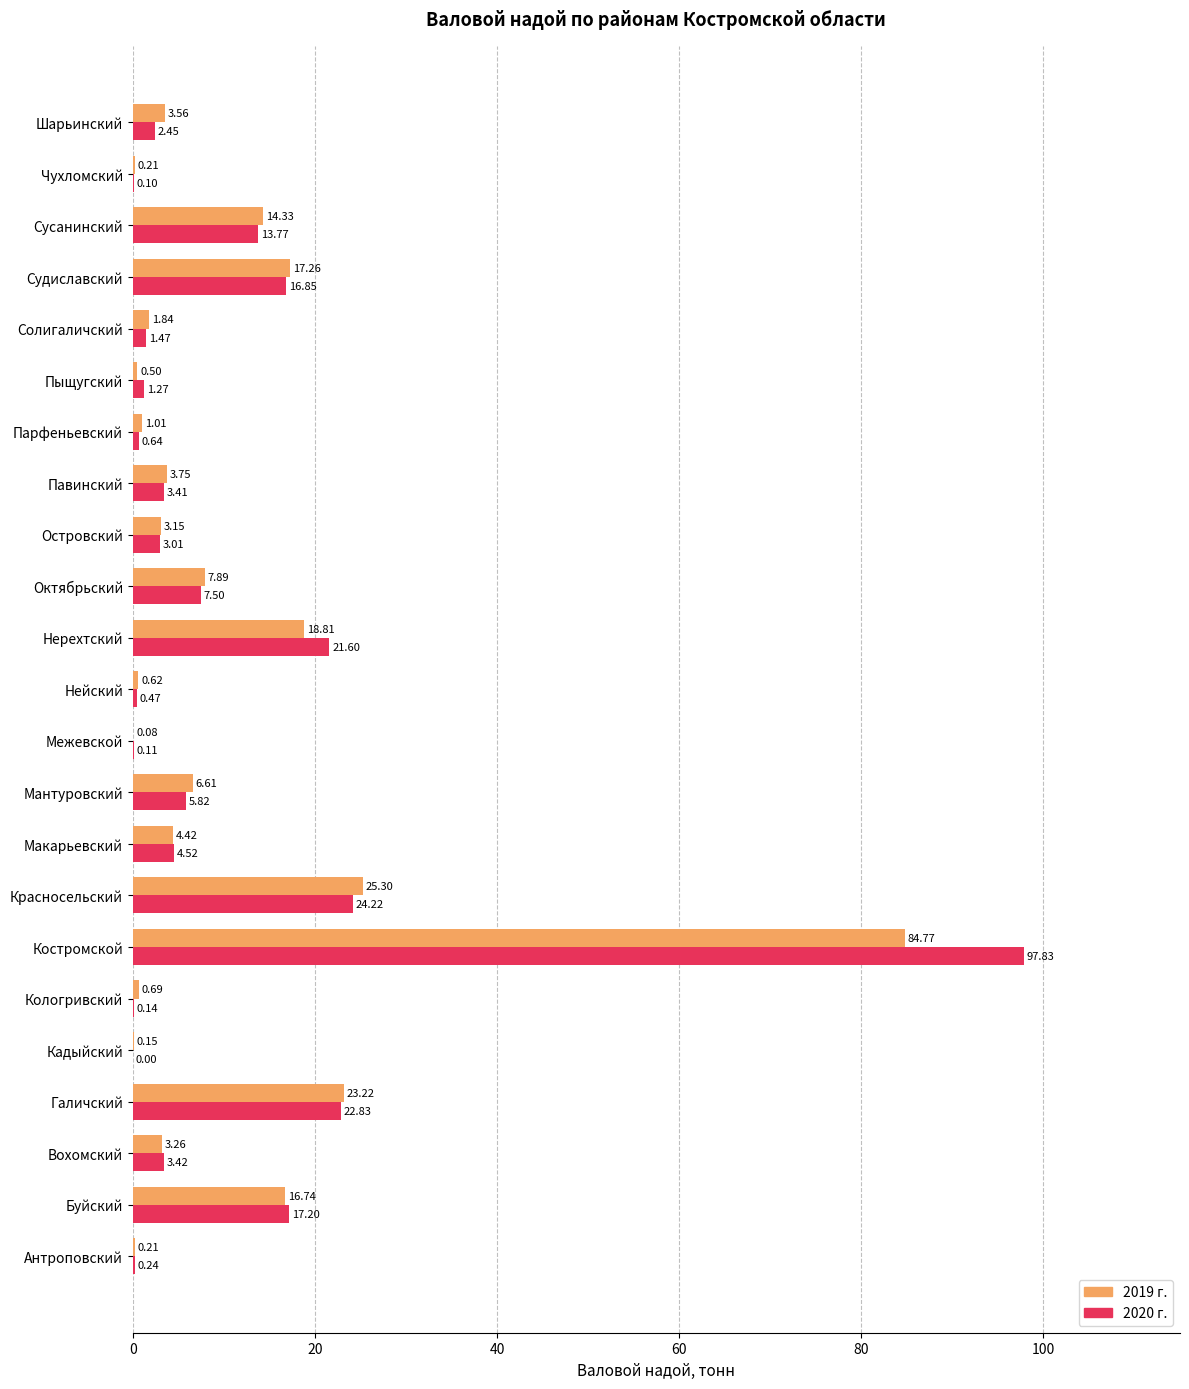

How many data points in 2020 г. are above 3?

13